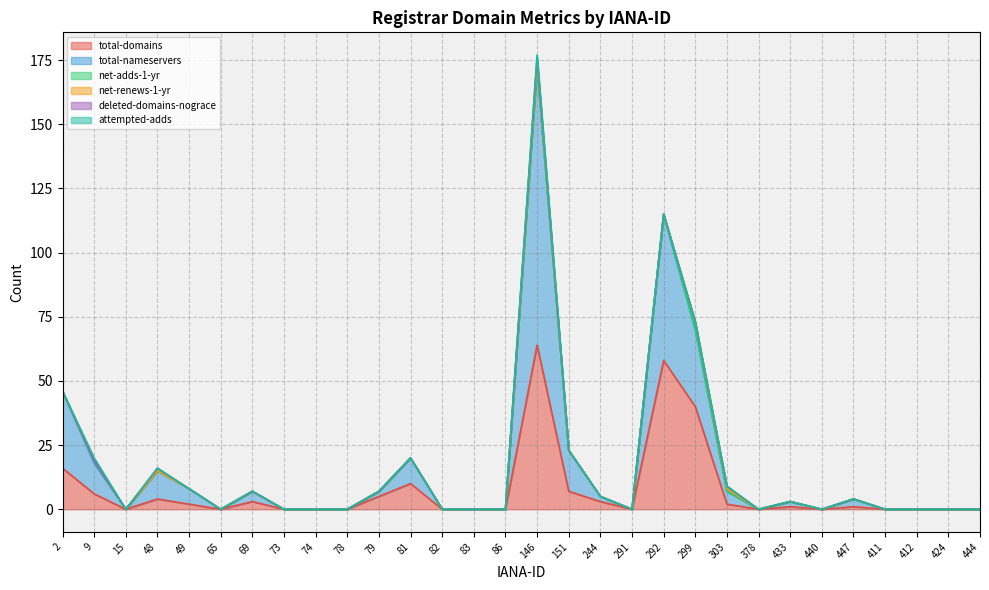

What is the greatest value displayed?

108